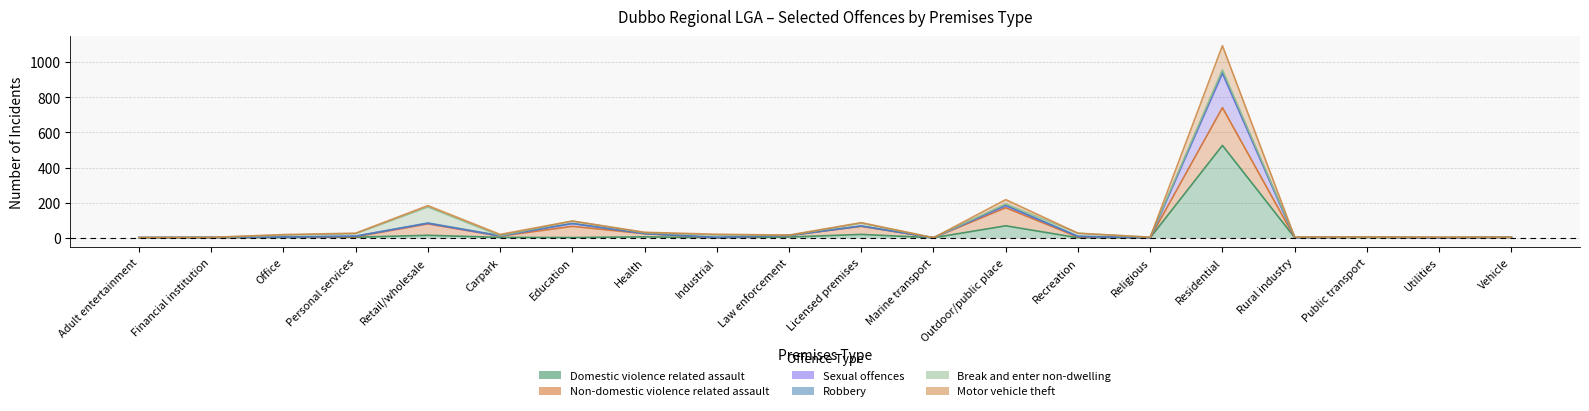

What is the difference between the maximum and minimum values in the Domestic violence related assault series?

526